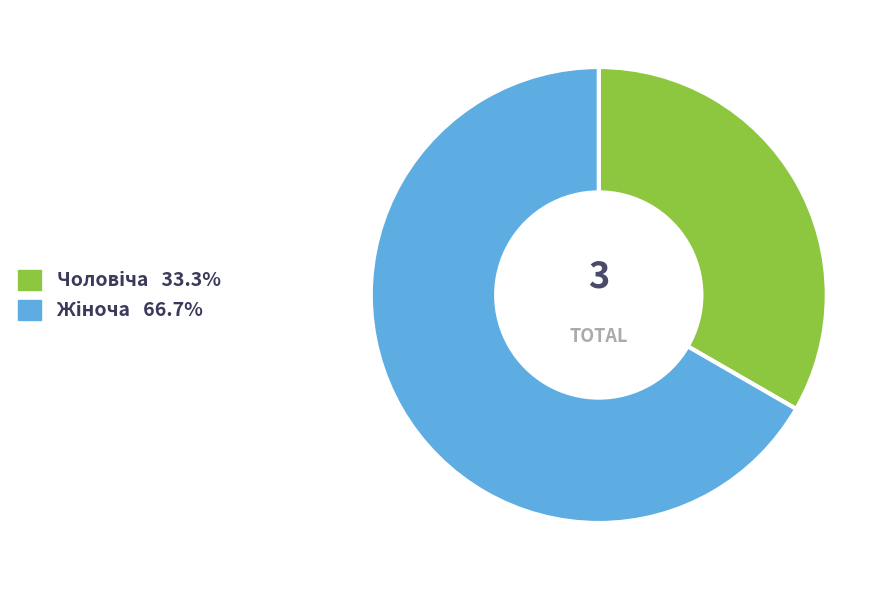

Is there any slice that represents more than half of the pie?

Yes